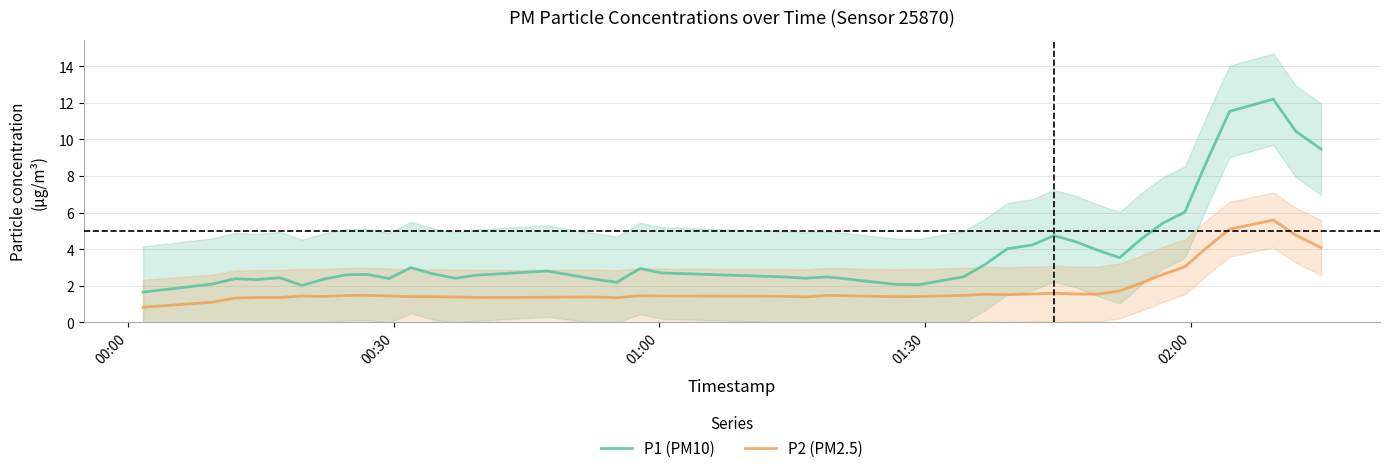

True or false: P2 (PM2.5) and P1 (PM10) intersect in this chart.

False